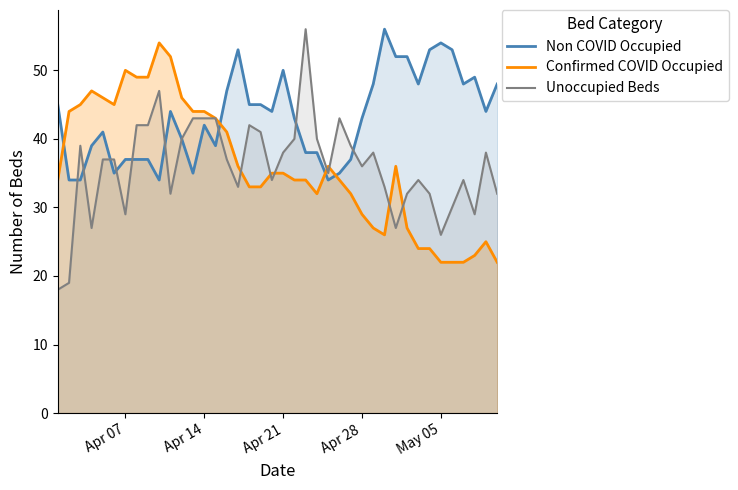

Reading left to right, extract all data points from this chart.

Non COVID Occupied: 45	34	34	39	41	35	37	37	37	34	44	40	35	42	39	47	53	45	45	44	50	43	38	38	34	35	37	43	48	56	52	52	48	53	54	53	48	49	44	48
Confirmed COVID Occupied: 34	44	45	47	46	45	50	49	49	54	52	46	44	44	43	41	36	33	33	35	35	34	34	32	36	34	32	29	27	26	36	27	24	24	22	22	22	23	25	22
Unoccupied Beds: 18	19	39	27	37	37	29	42	42	47	32	40	43	43	43	37	33	42	41	34	38	40	56	40	35	43	39	36	38	33	27	32	34	32	26	30	34	29	38	32